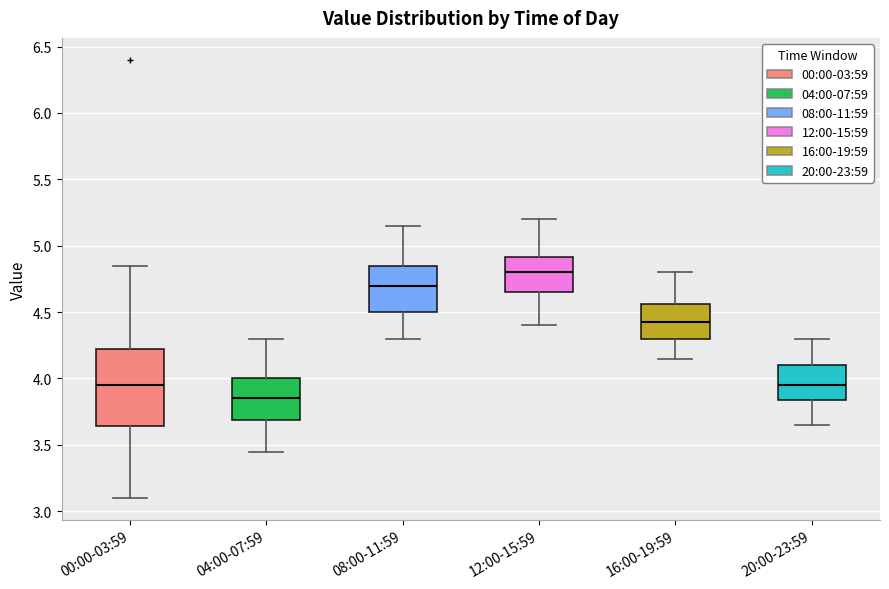

Comparing the boxes themselves (not the whiskers), which one is the tallest?

00:00-03:59